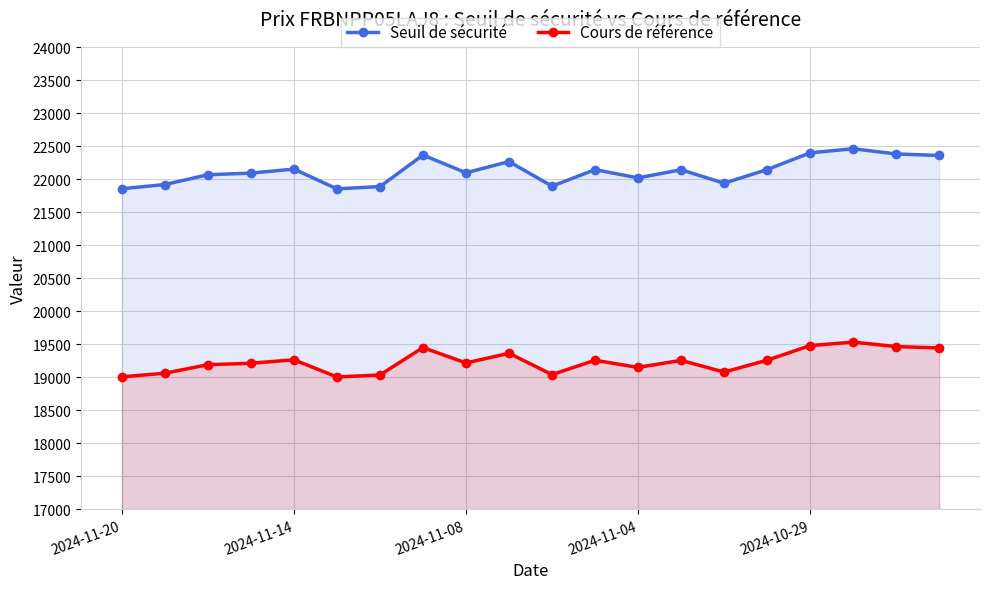

What are all the series names shown in the legend?

Seuil de sécurité, Cours de référence